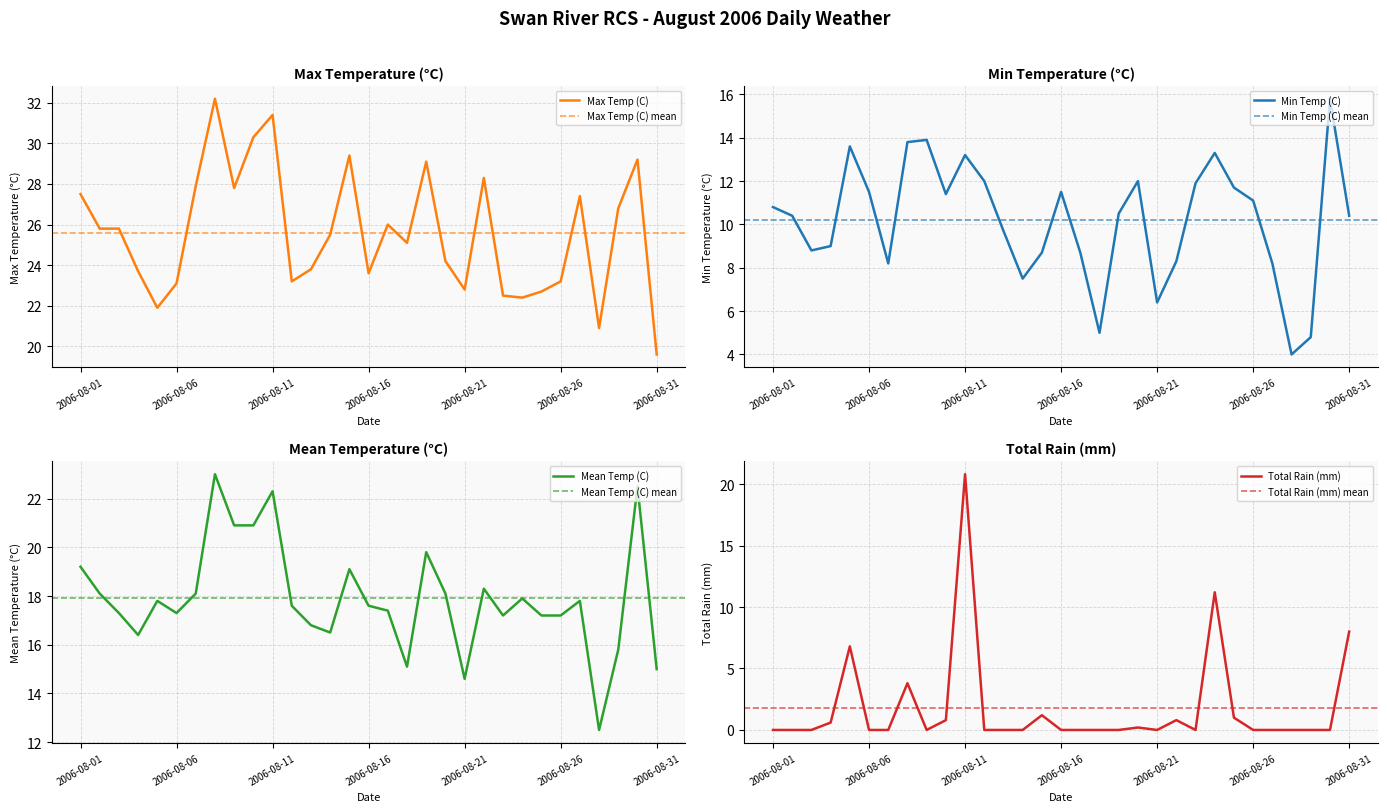

How many lines are shown in the chart?

4